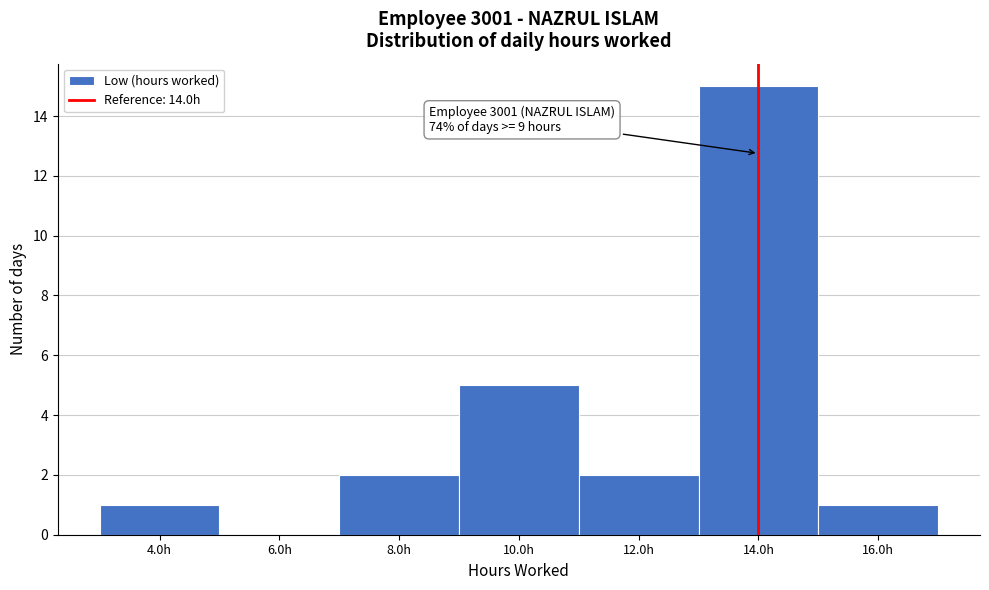

Which range on the x-axis has the tallest bar?

13 to 15